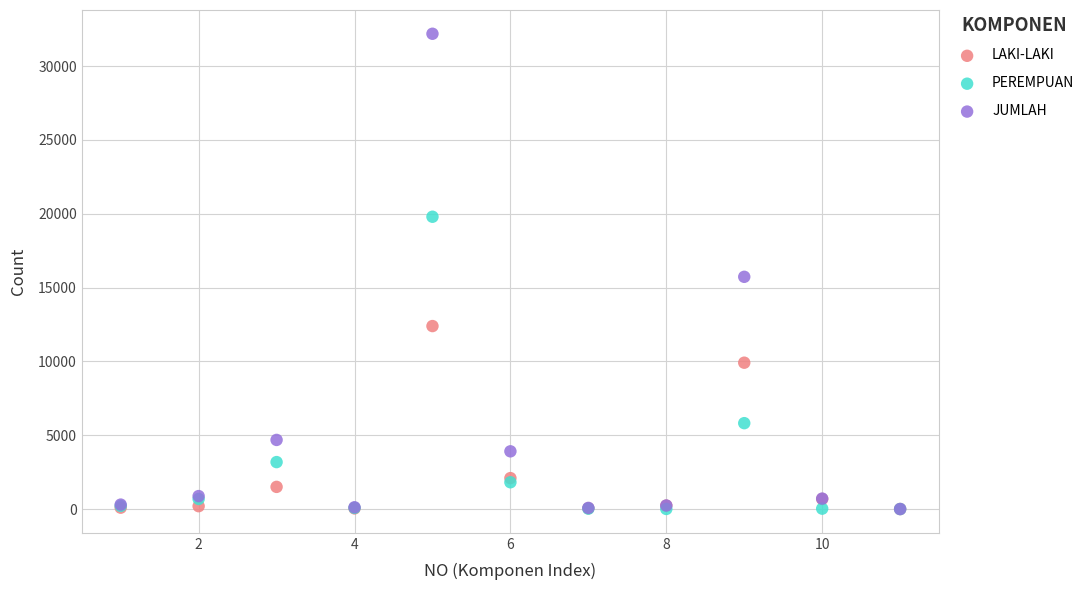

In the LAKI-LAKI series, what Y value is closest to 6196?

9911